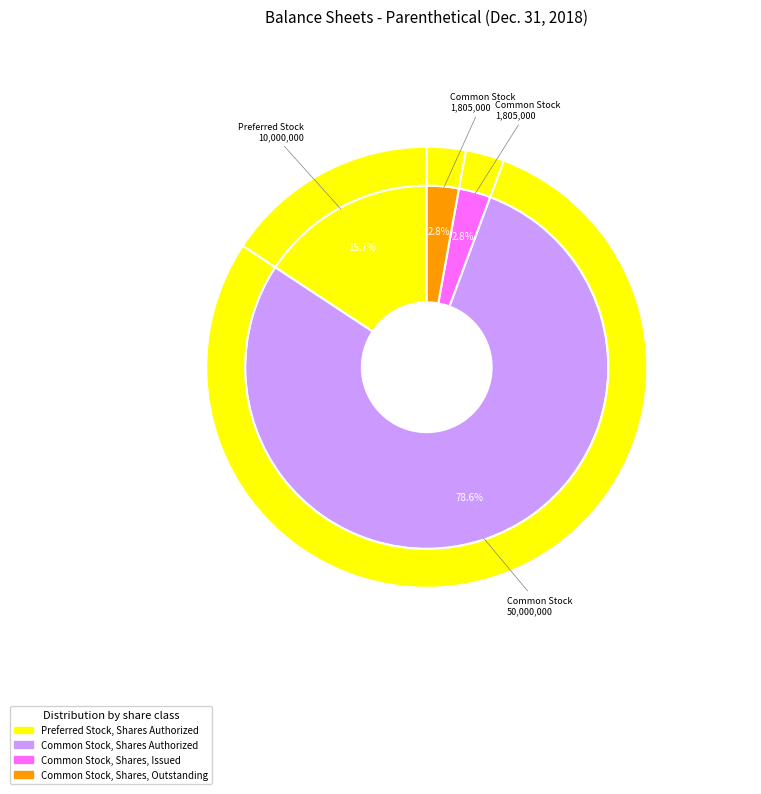

Does Common Stock, Shares, Outstanding account for over 50% of the chart?

No